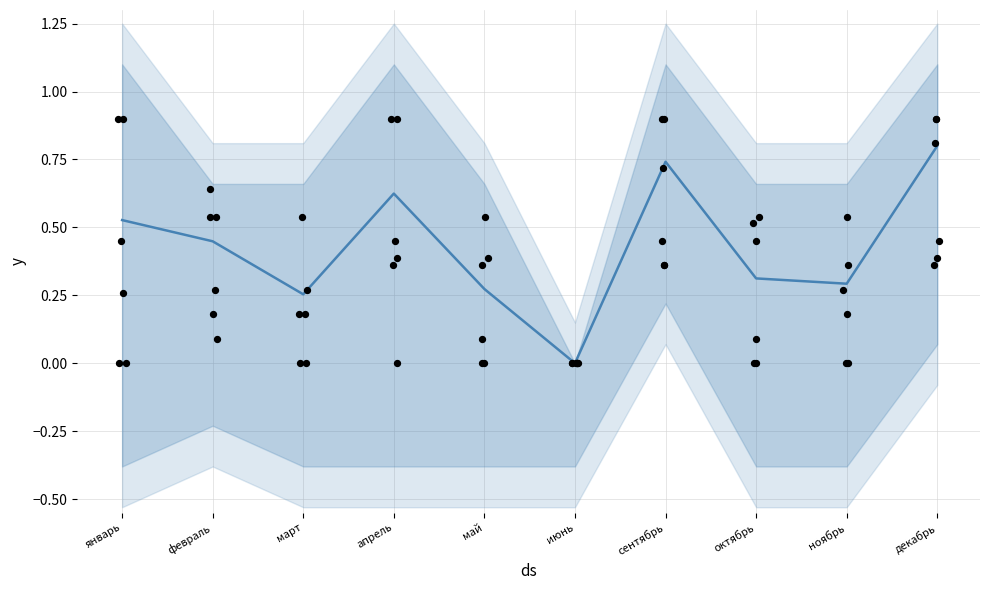

Is the value of mean at июнь greater than the value of col_24 at май?

No